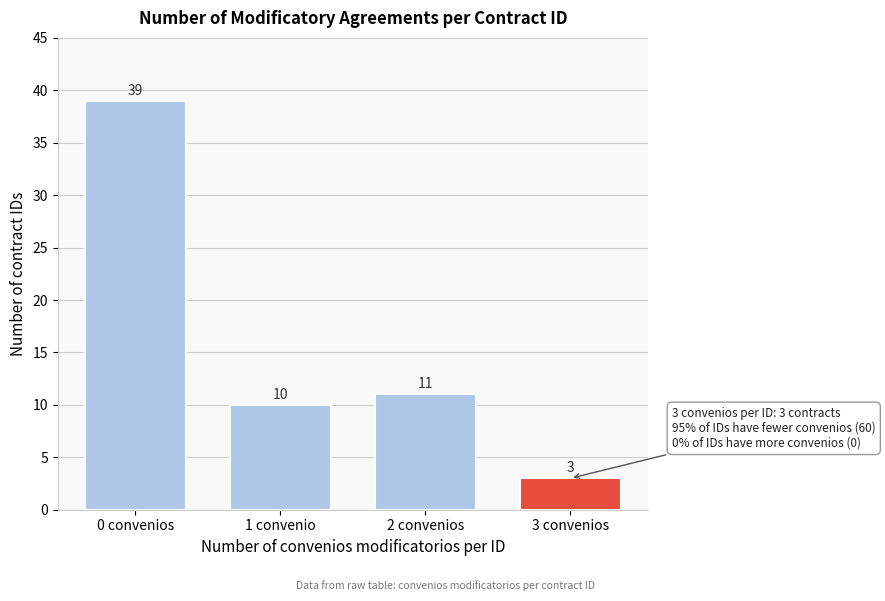

Reading right to left, transcribe all the data shown in this chart.

3 convenios=3	2 convenios=11	1 convenio=10	0 convenios=39